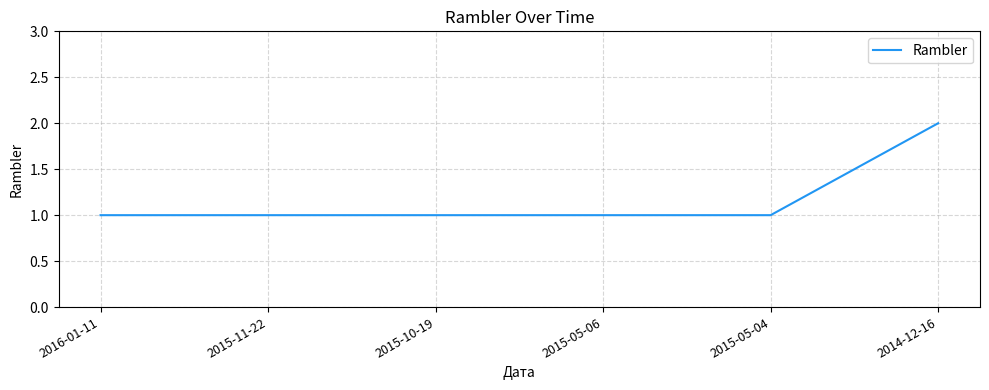

How many distinct data groups are displayed?

1